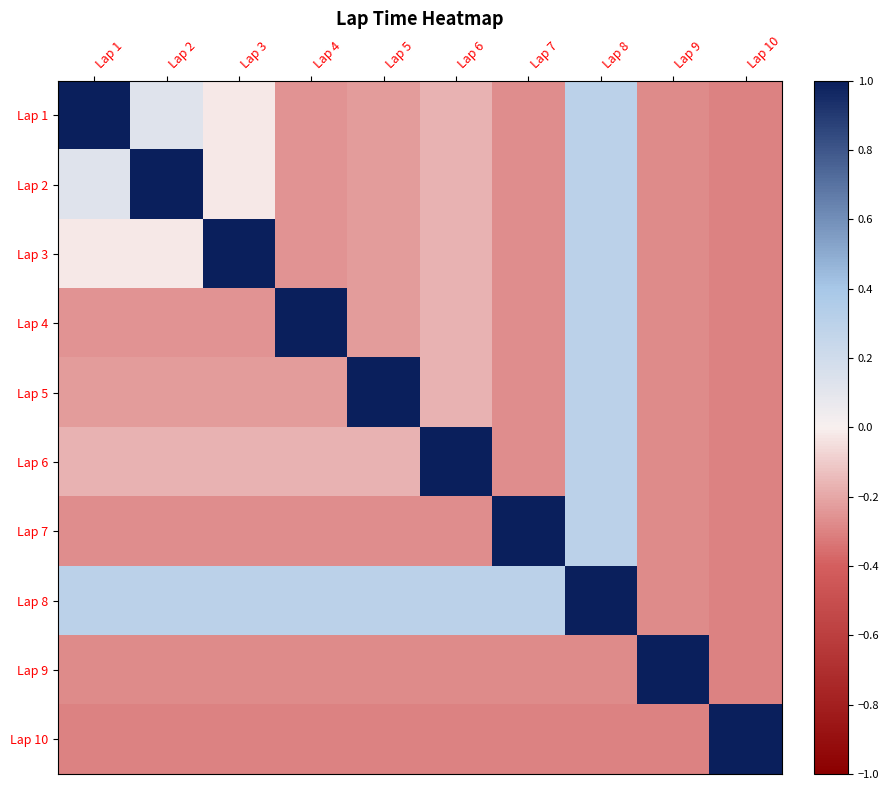

Count the number of data series in this chart.

10